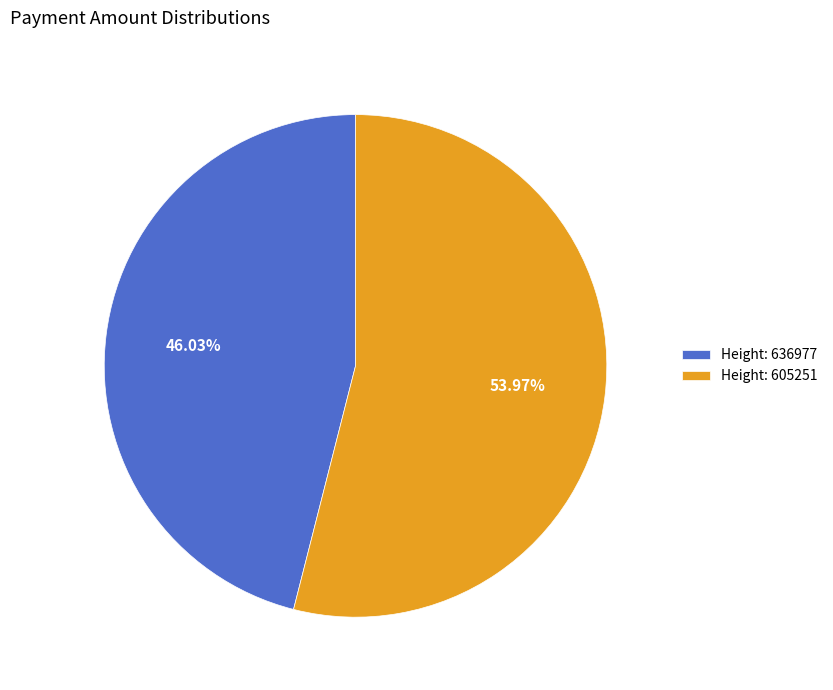

Between Height: 605251 and Height: 636977, which is larger?

Height: 605251